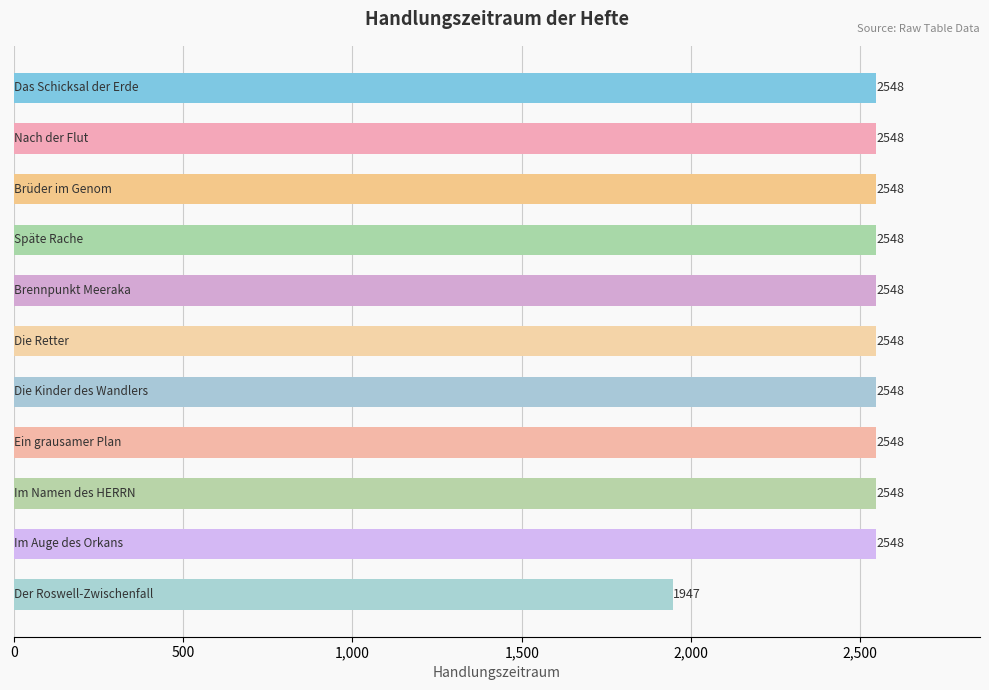

What is the average value?

2493